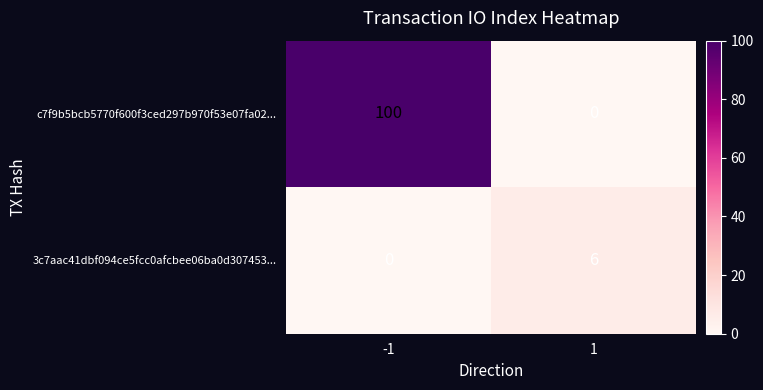

What is the greatest value displayed?

100